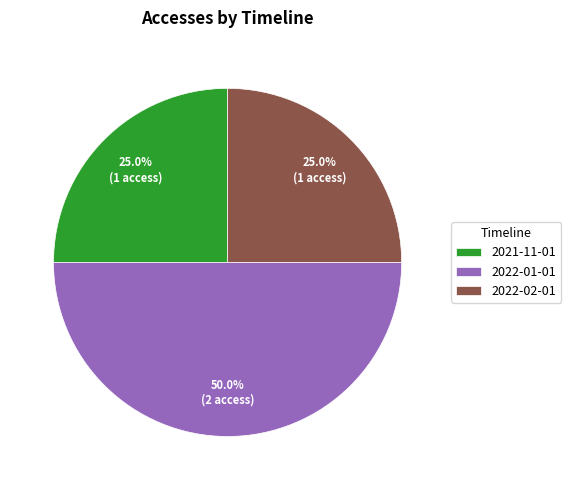

To the nearest percent, what is the difference between the largest and smallest slice percentages?

25%